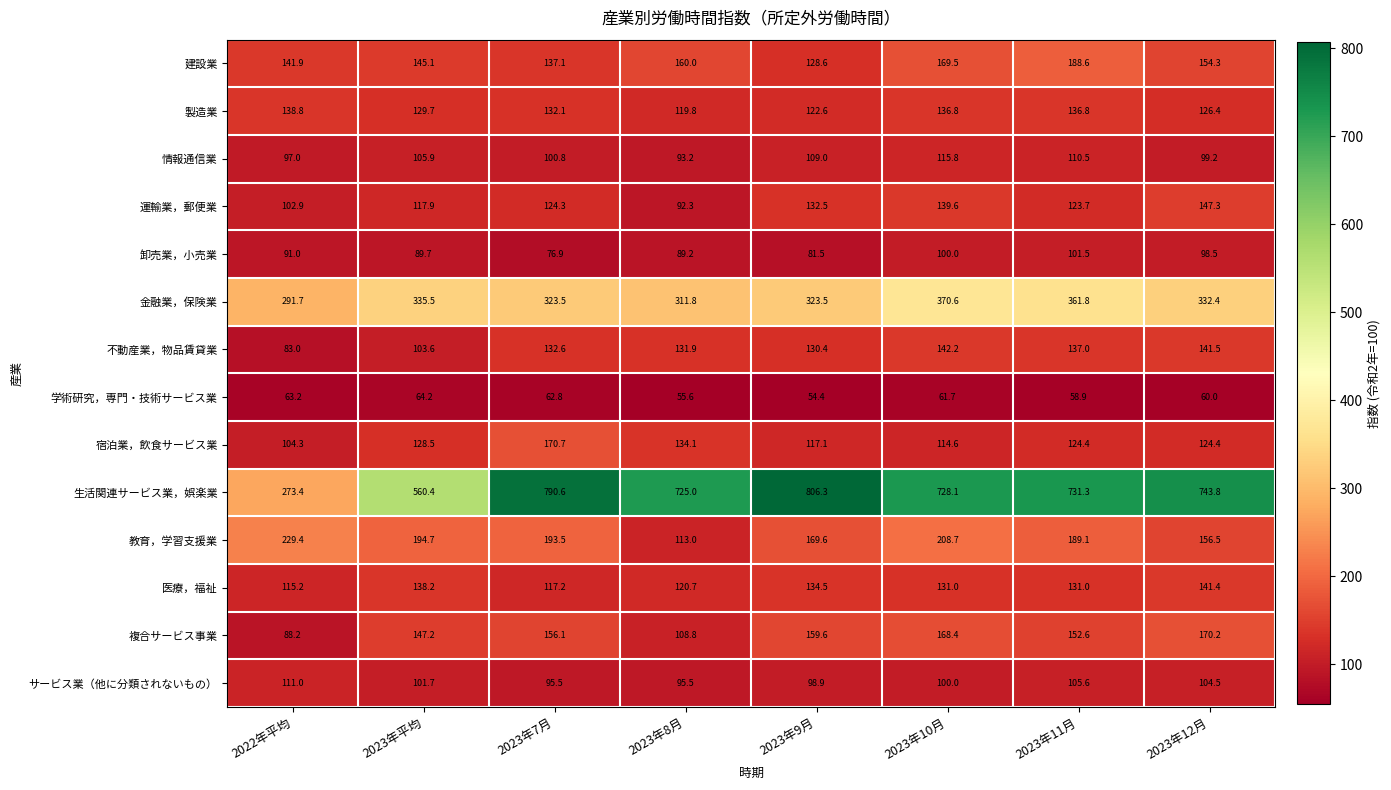

Rank the series at 2023年平均 from lowest to highest value.

学術研究，専門・技術サービス業, 卸売業，小売業, サービス業（他に分類されないもの）, 不動産業，物品賃貸業, 情報通信業, 運輸業，郵便業, 宿泊業，飲食サービス業, 製造業, 医療，福祉, 建設業, 複合サービス事業, 教育，学習支援業, 金融業，保険業, 生活関連サービス業，娯楽業